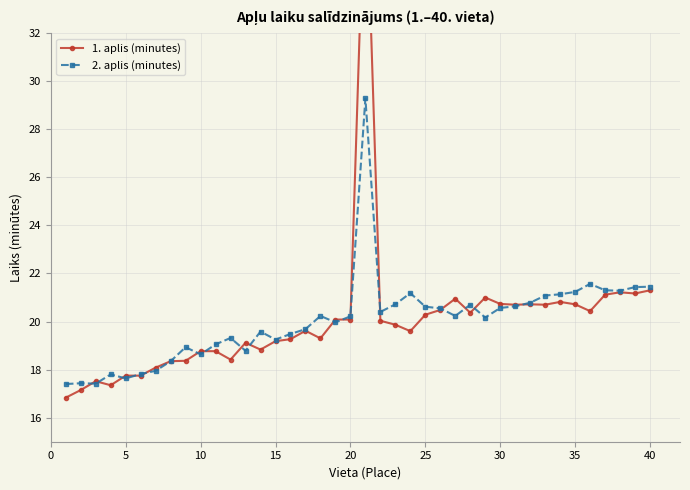

Is it true that 2. aplis (minutes) equals 20.6 at 25?

True